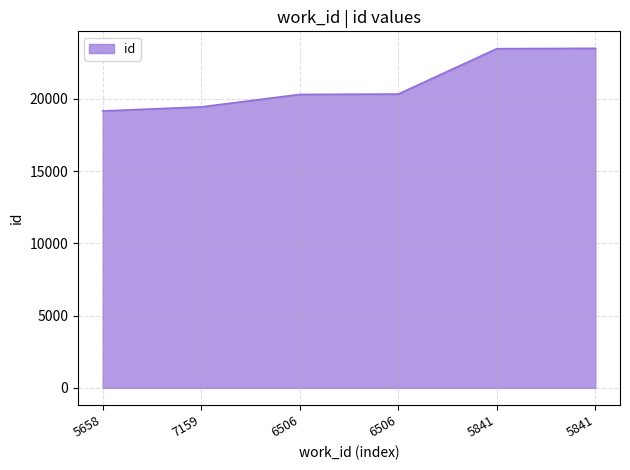

Does the chart display data point markers on the line(s)?

No